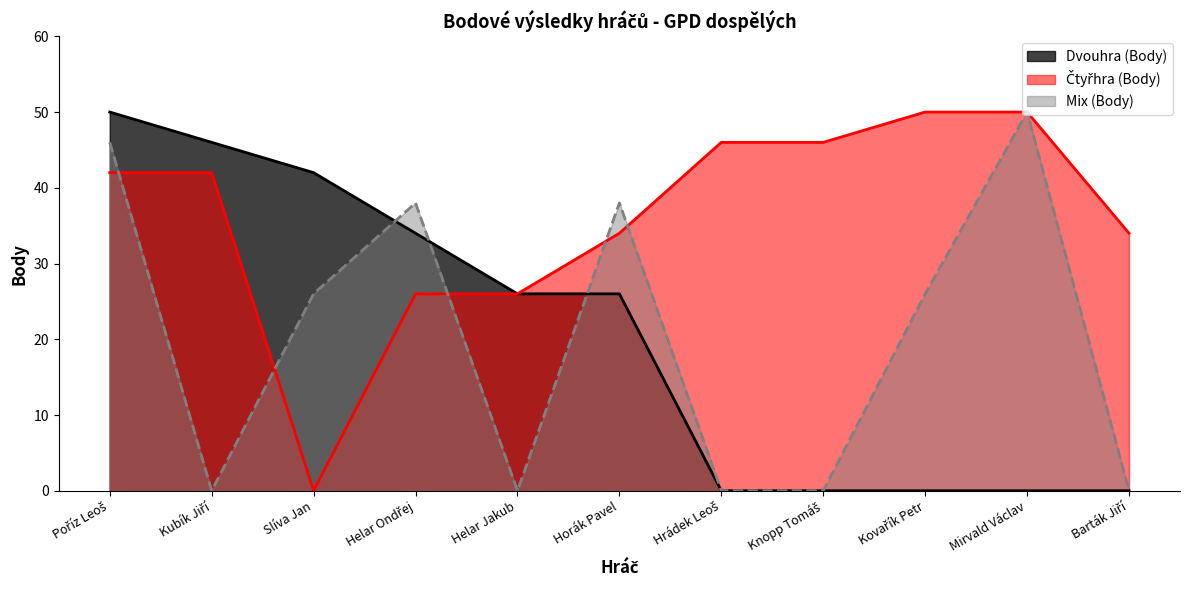

Where does the Čtyřhra (Body) series first go above 42?

Hrádek Leoš